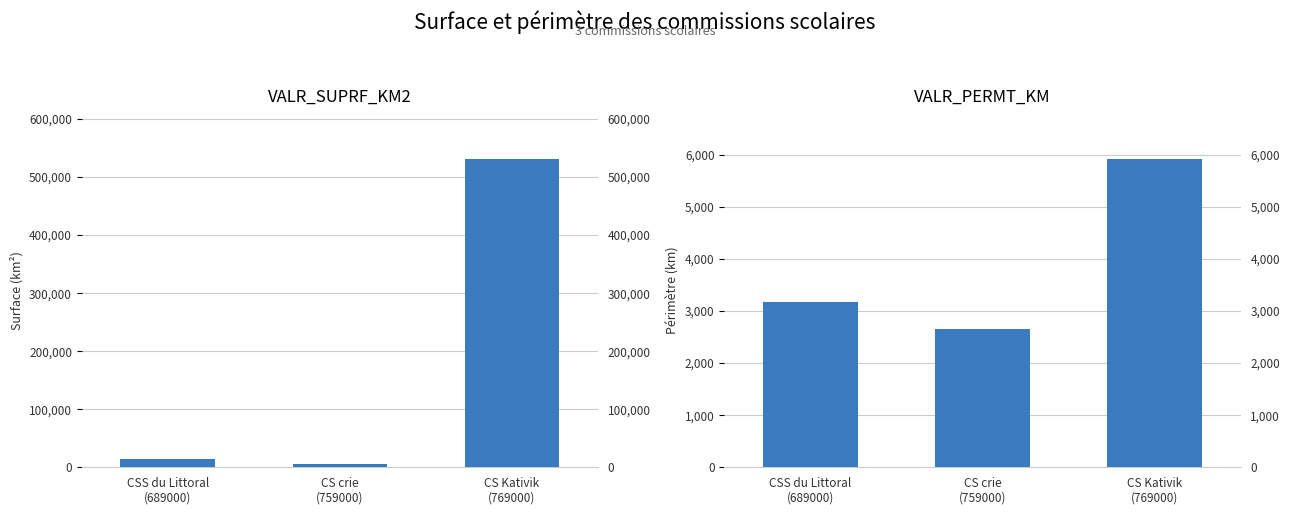

Which series has the largest total across all categories?

VALR_SUPRF_KM2